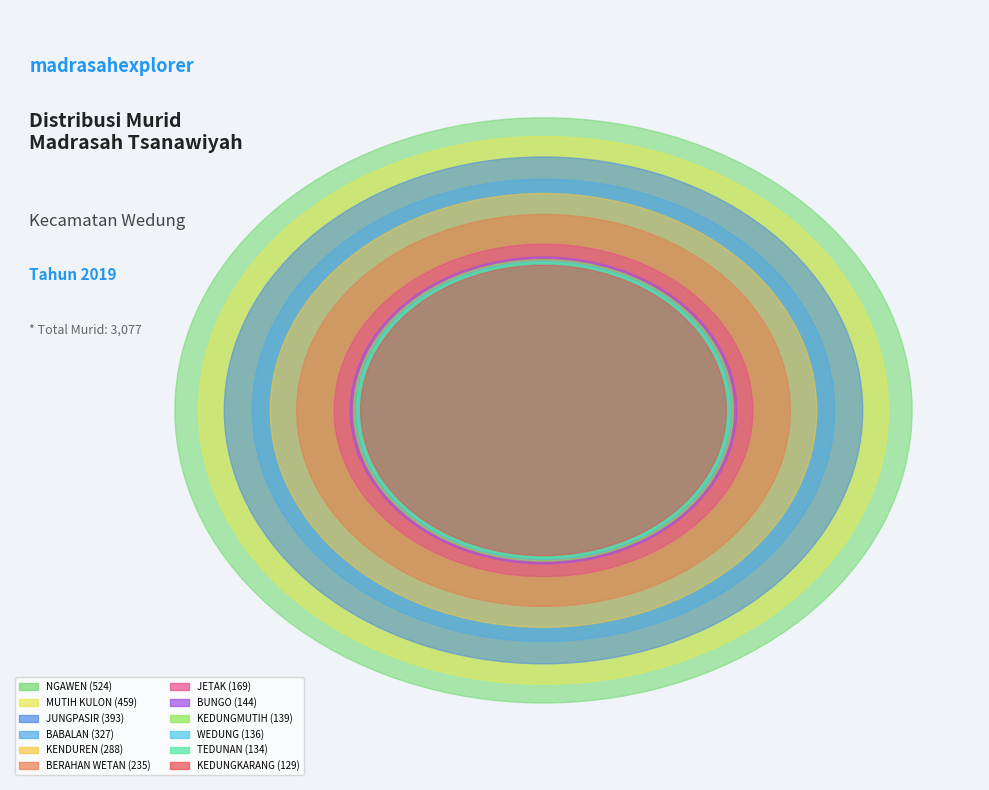

To the nearest percent, what percentage of the pie is WEDUNG?

4%